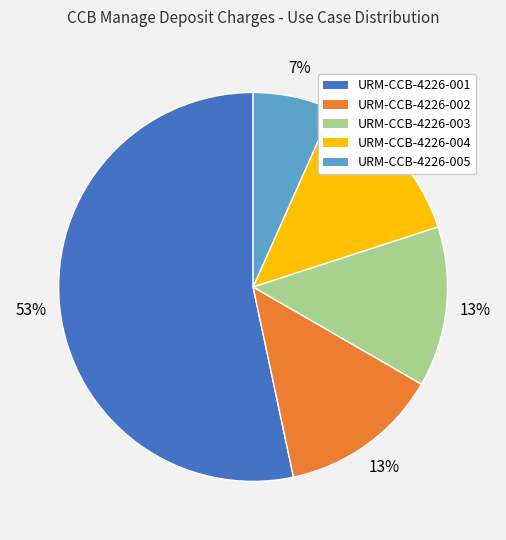

Is it true that URM-CCB-4226-002 is 13% of the pie?

True